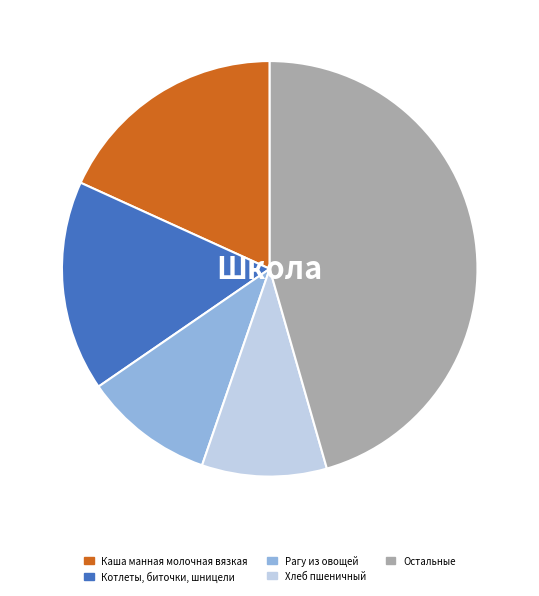

Is there a majority slice in this chart?

No